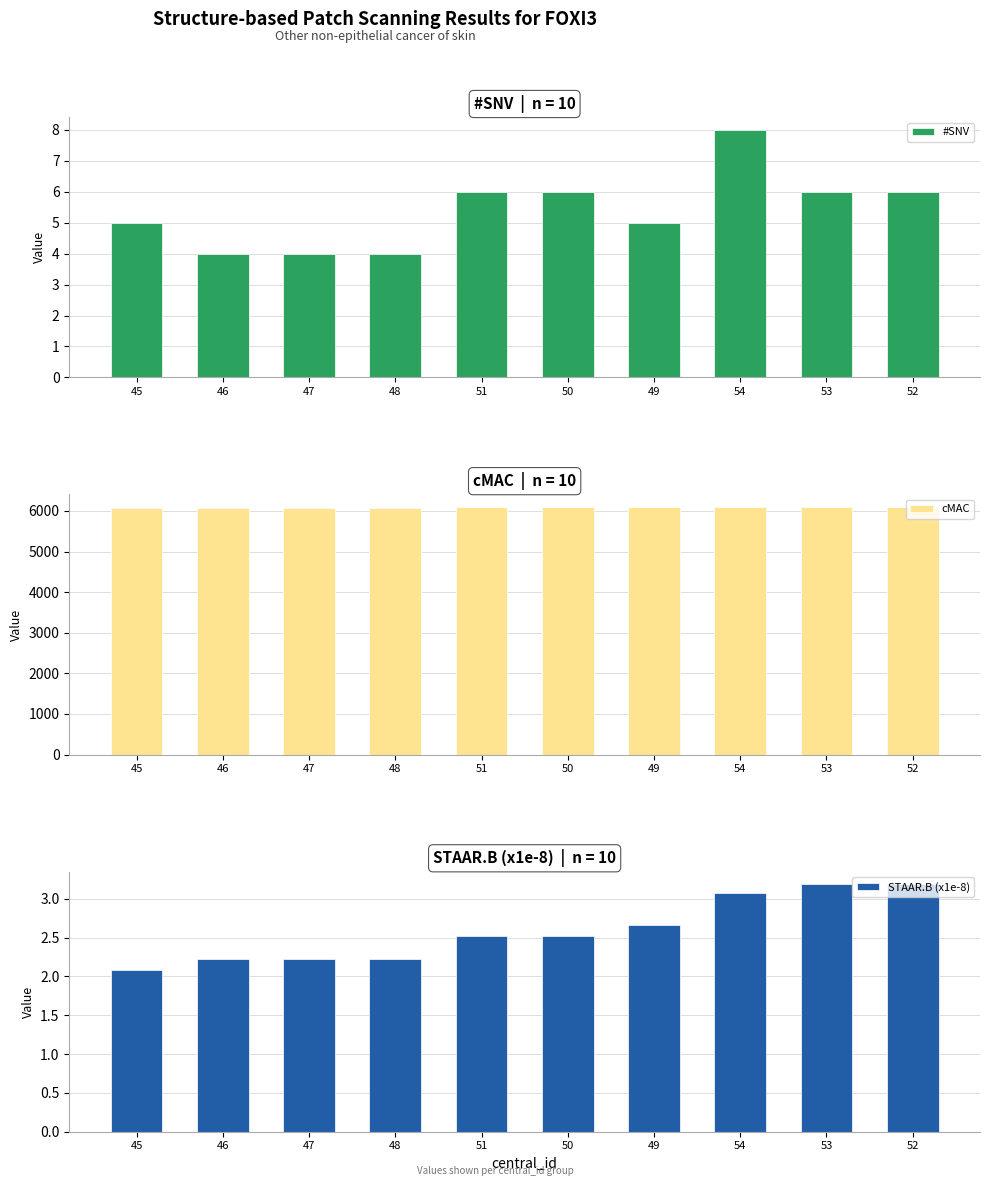

What is the difference between the maximum and minimum values in the STAAR.B (x1e-8) series?

1.1